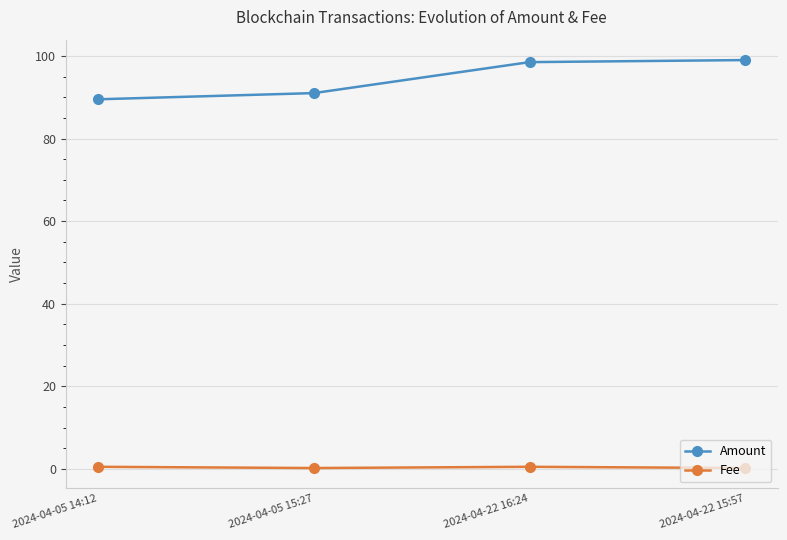

How many lines are shown in the chart?

2